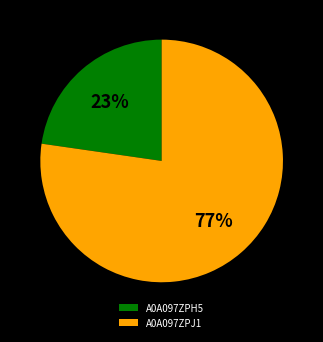

Is the sum of A0A097ZPH5 and A0A097ZPJ1 greater than half?

Yes